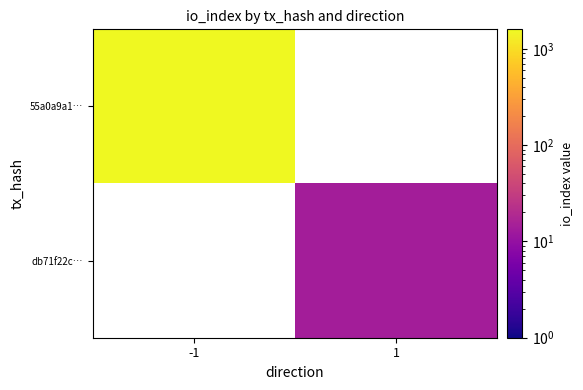

Which category has the highest value in the 55a0a9a1… series?

-1